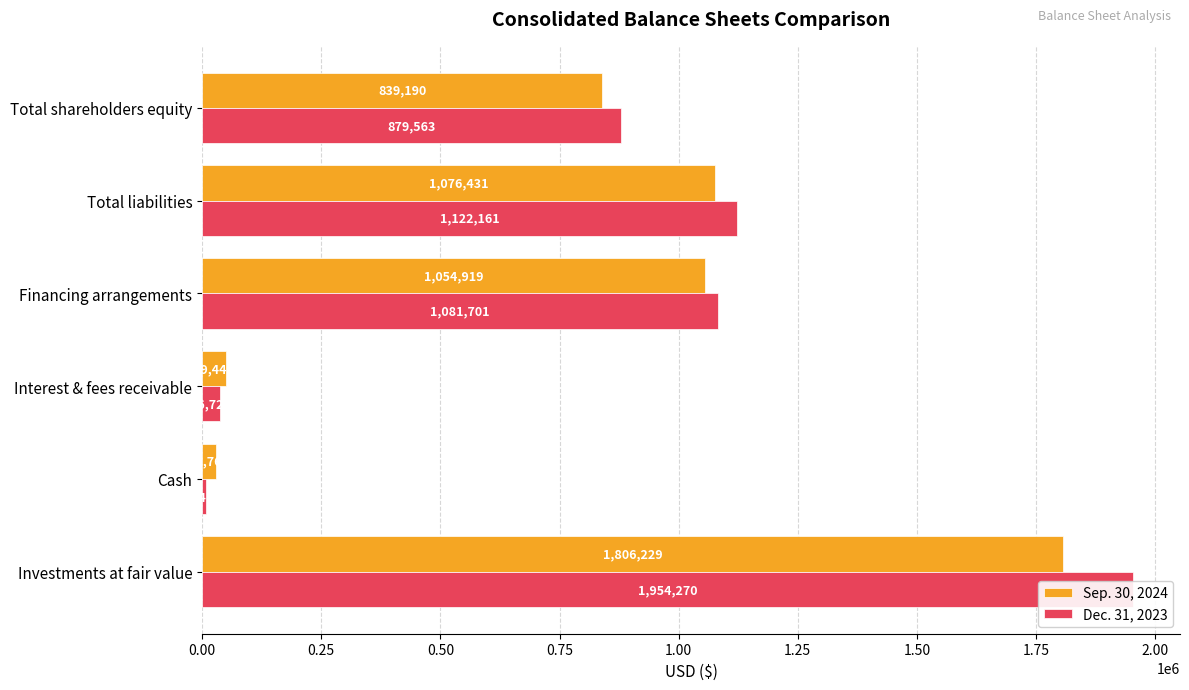

Is it true that Sep. 30, 2024 equals 65076 at Interest & fees receivable?

False